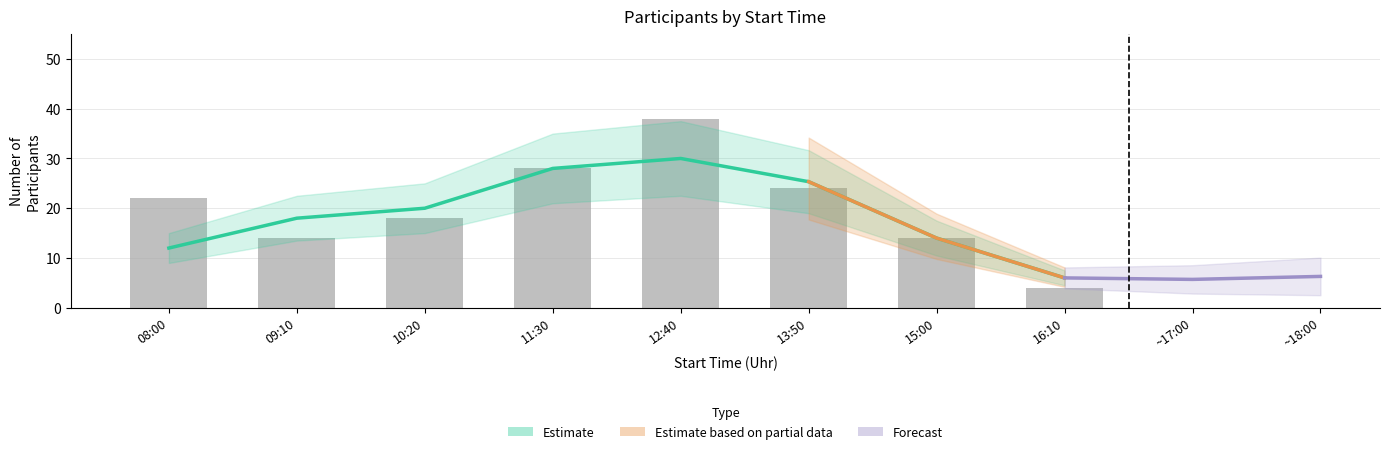

What is the smallest value displayed?

2